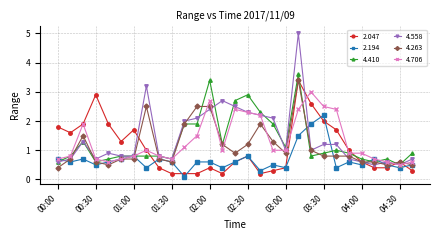

What is the maximum value for 4.706?

3.0